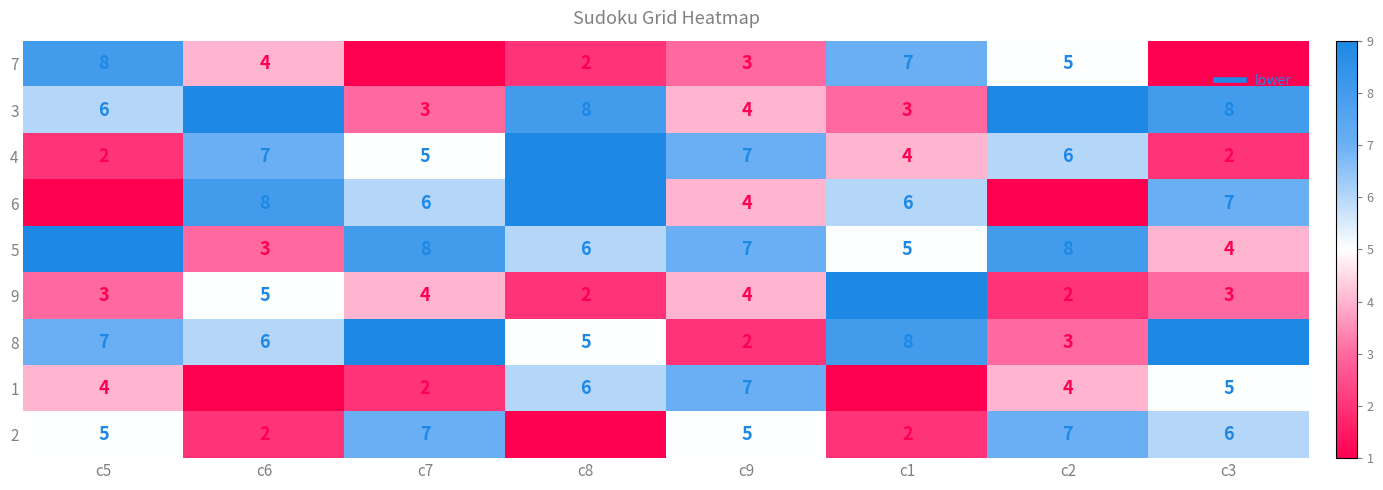

At which label does 5 first exceed 7?

c5